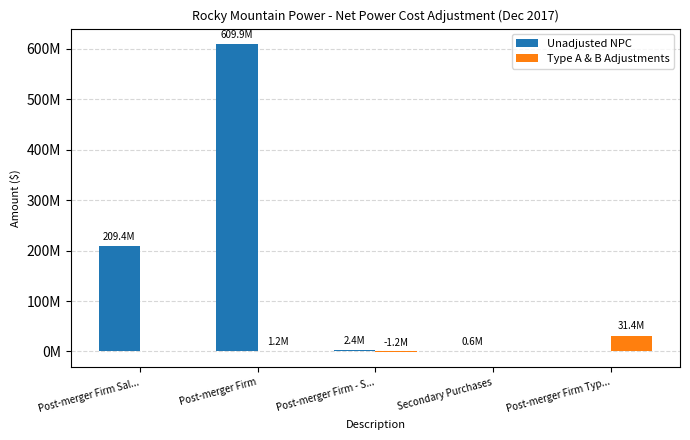

Is it true that Unadjusted NPC equals 4367319.5 at Post-merger Firm - S...?

False